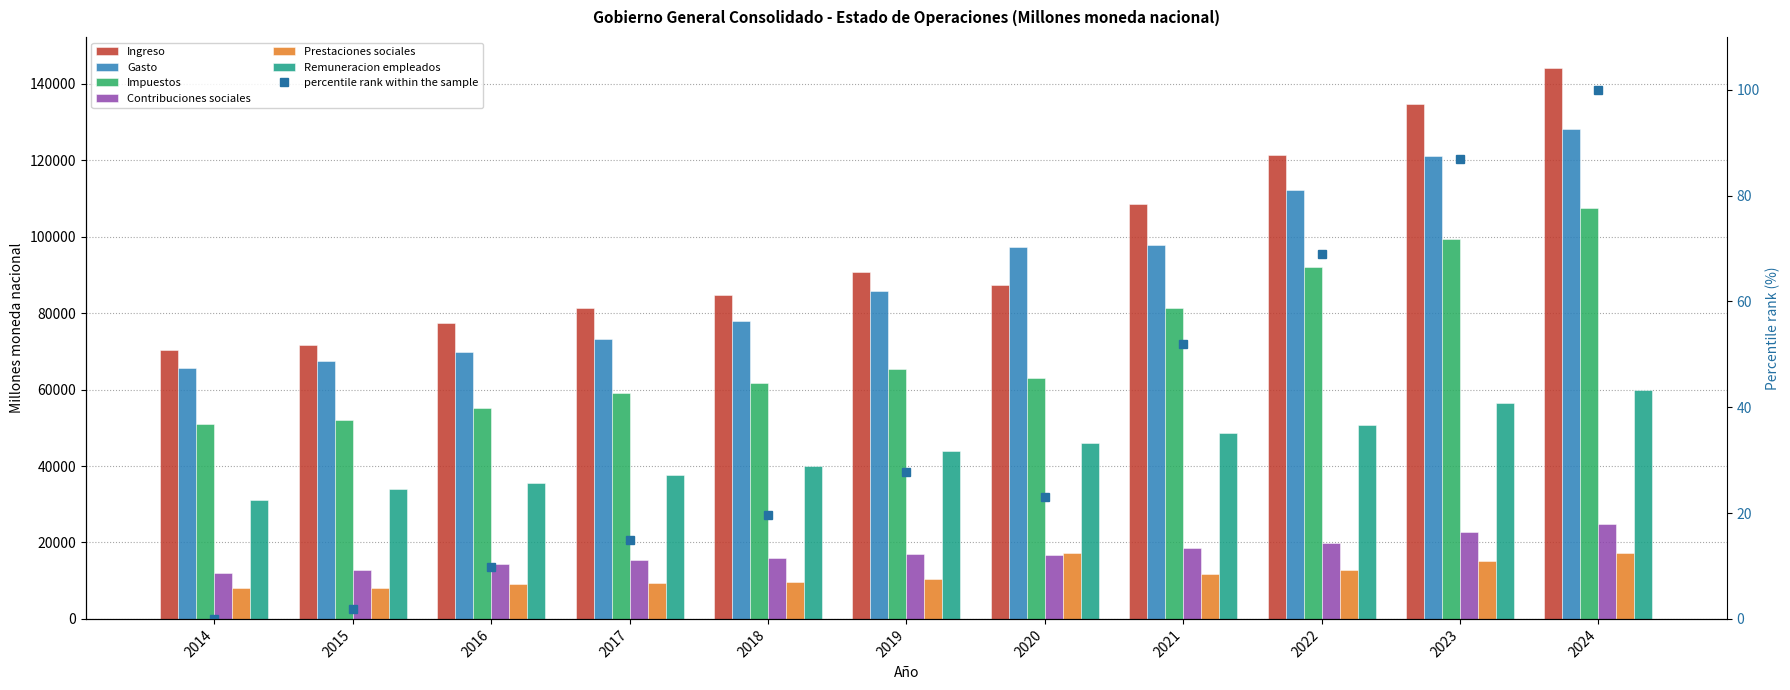

At 2015, list the series in order from smallest to largest.

Prestaciones sociales, Contribuciones sociales, Remuneracion empleados, Impuestos, Gasto, Ingreso